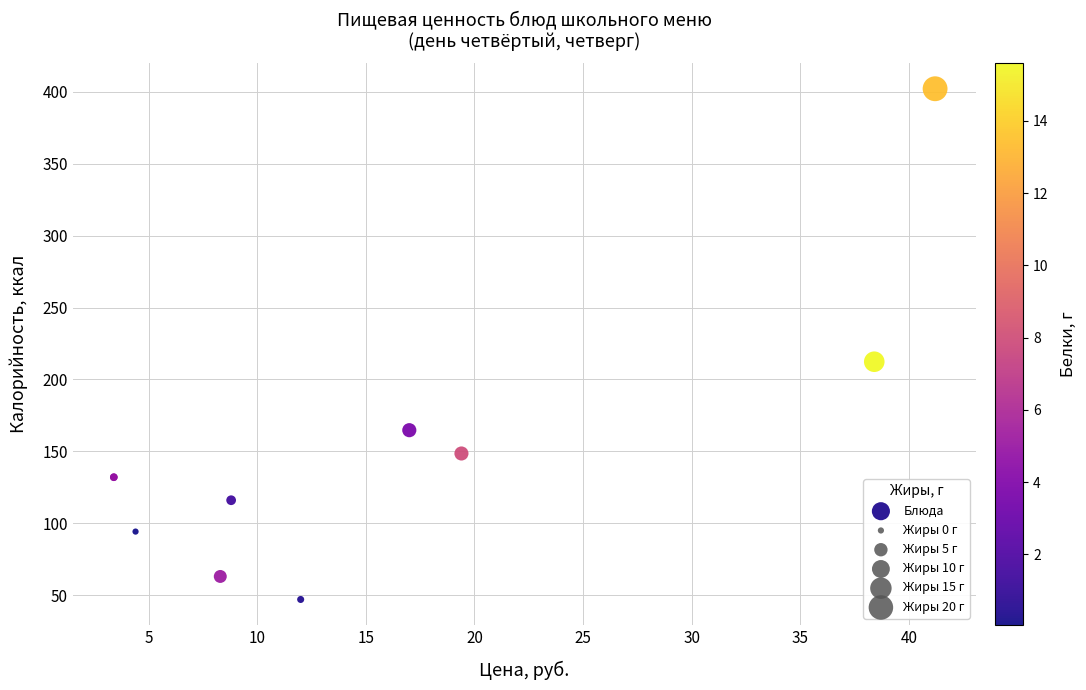

What Y value in the scatter plot is closest to 224?

212.3